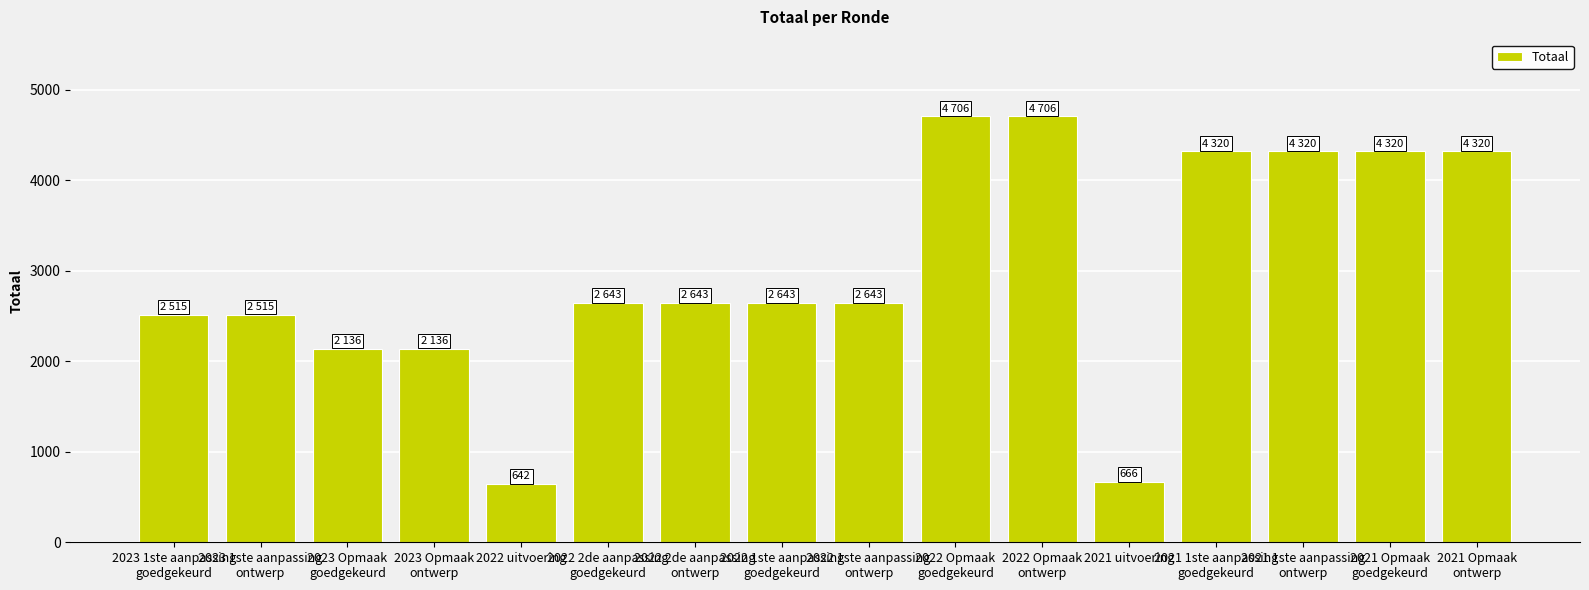

Reading left to right, extract all data points from this chart.

2515	2515	2136	2136	642	2643	2643	2643	2643	4706	4706	666	4320	4320	4320	4320